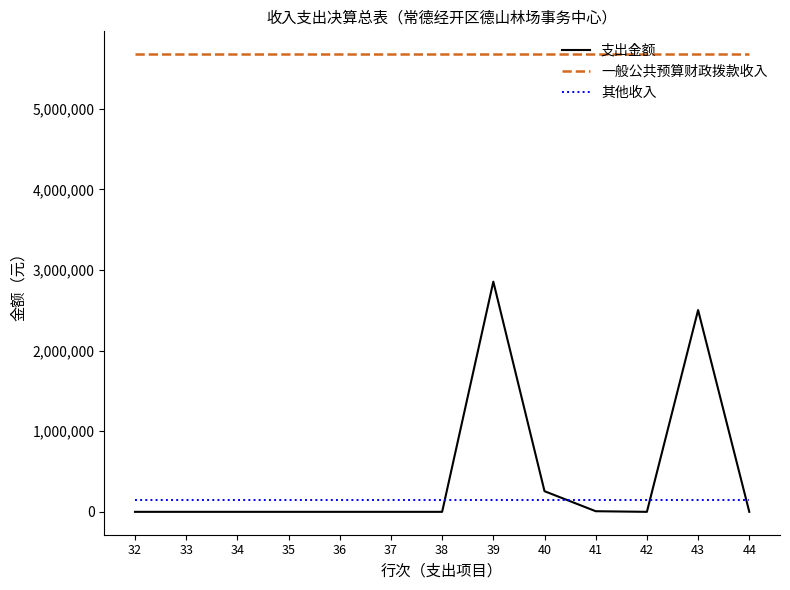

List the series in order of their peak value, lowest first.

其他收入, 支出金额, 一般公共预算财政拨款收入